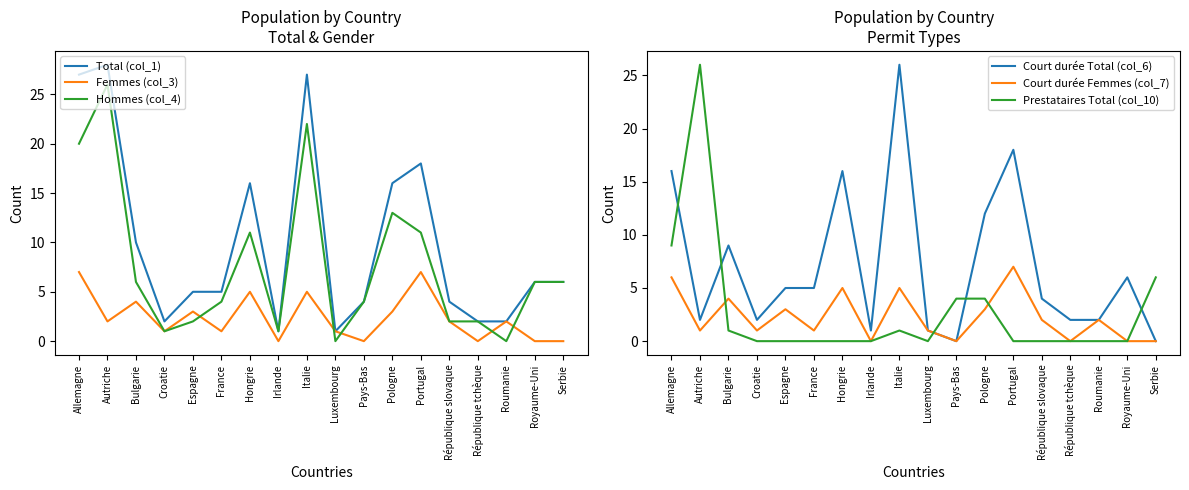

True or false: Court durée Total (col_6) and Femmes (col_3) cross at least once.

False